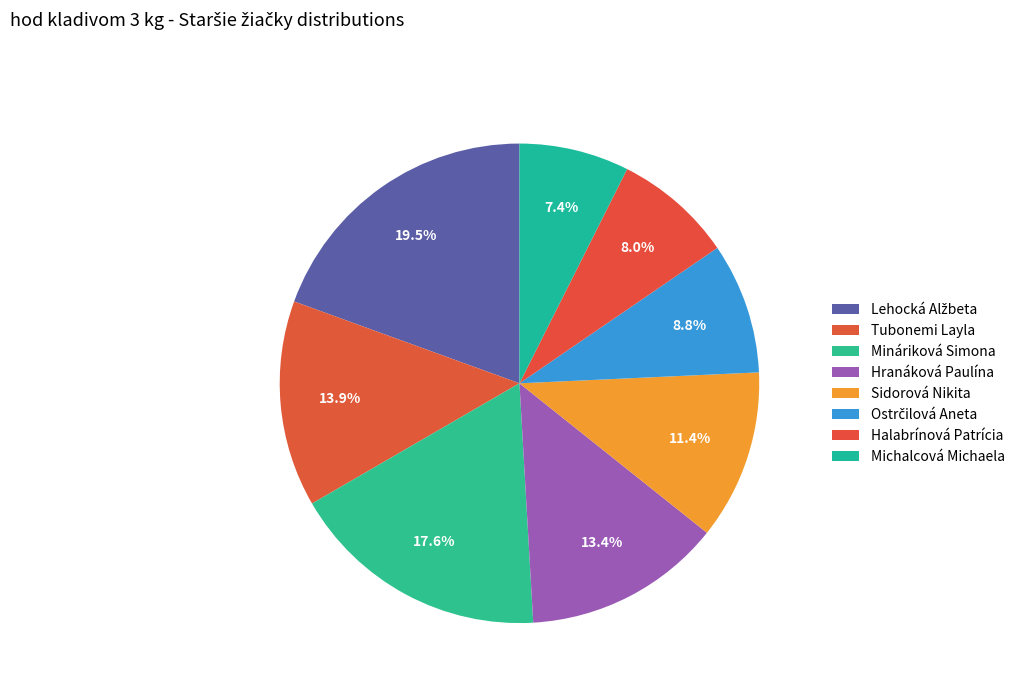

Is it true that Mináriková Simona is 29% of the pie?

False